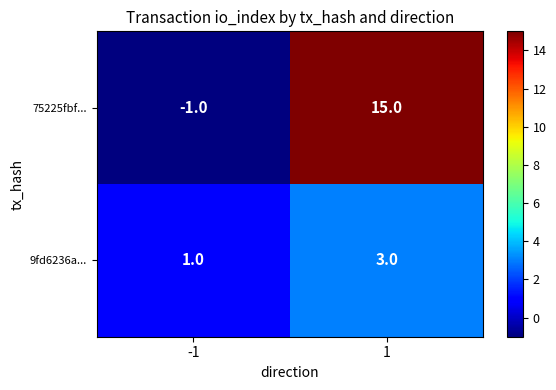

What is the difference between the maximum and minimum values in the 75225fbf... series?

16